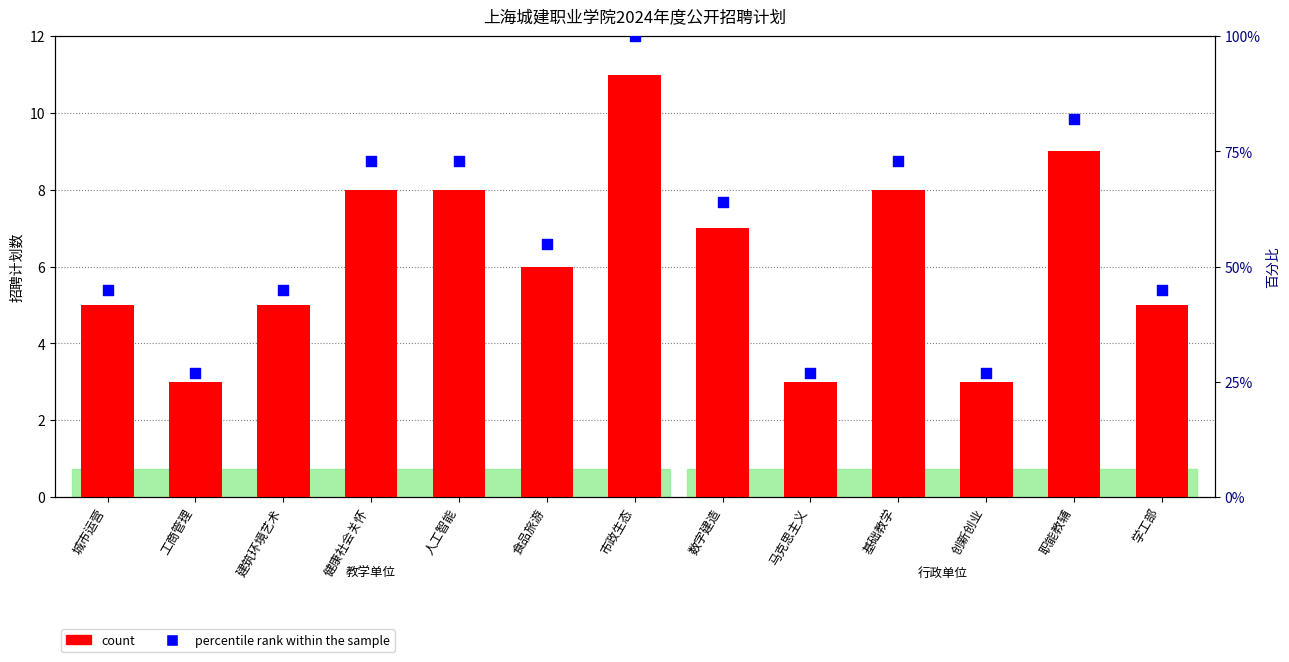

Which series reaches the maximum Y coordinate?

percentile rank within the sample